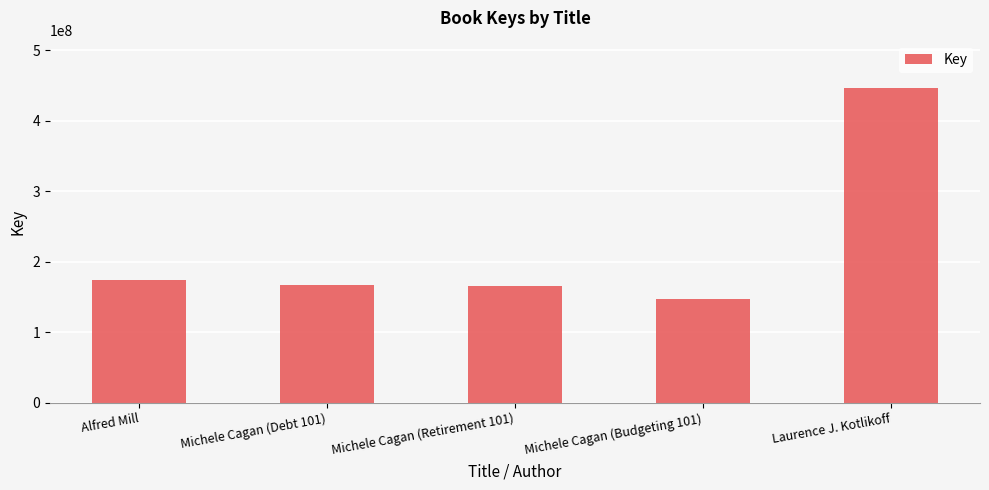

How many bars are there in total?

5